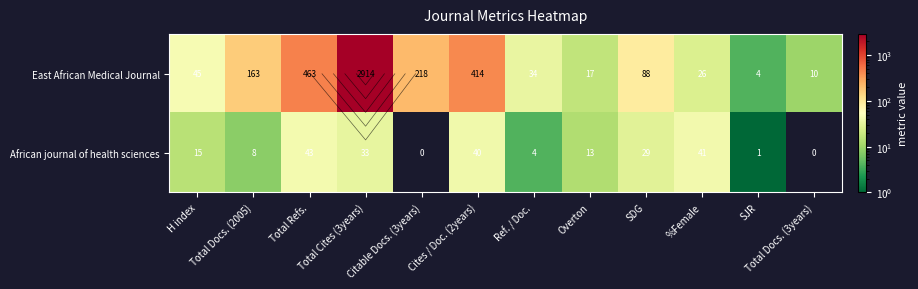

What is the difference between the African journal of health sciences values at SDG and SJR?

28